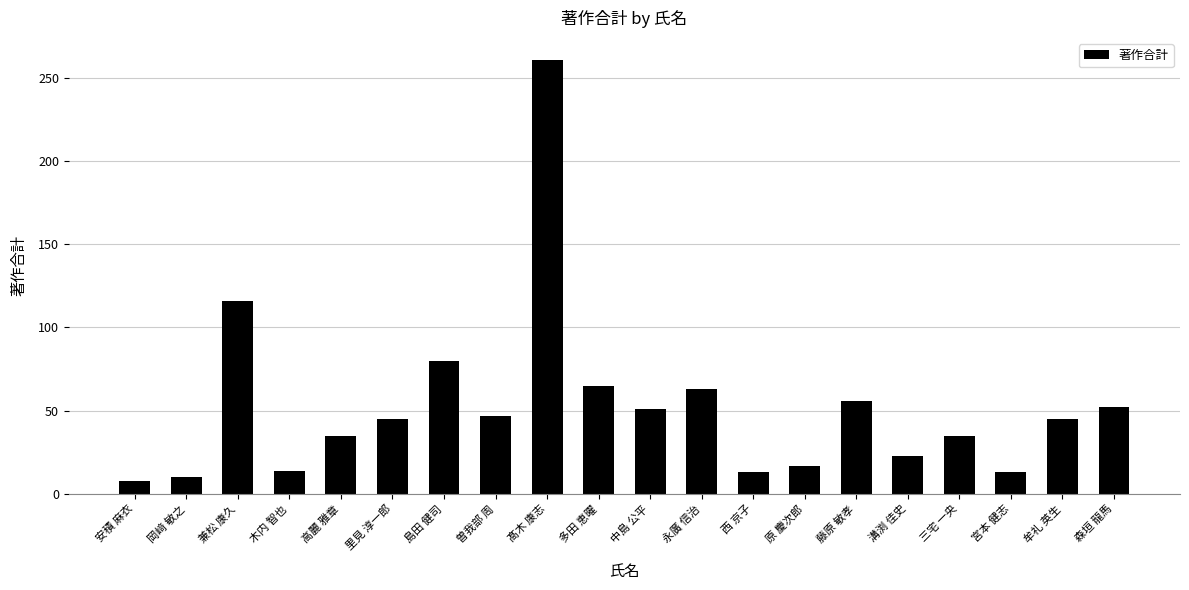

Where does the data first go above 45?

兼松 康久